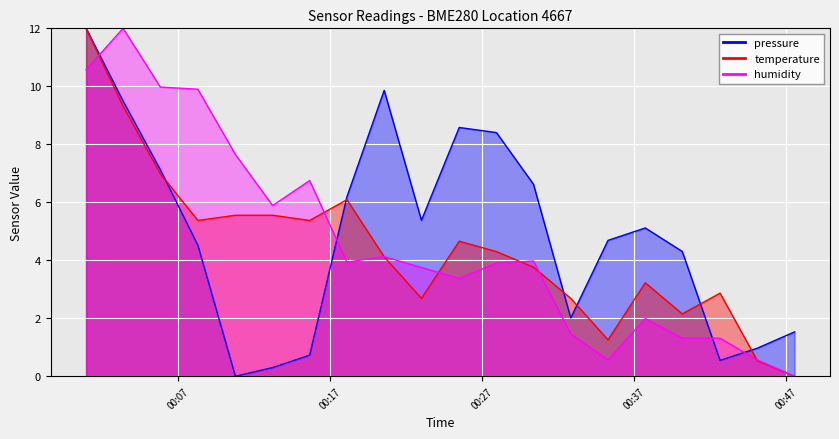

What is the sum of all pressure values?

98.3